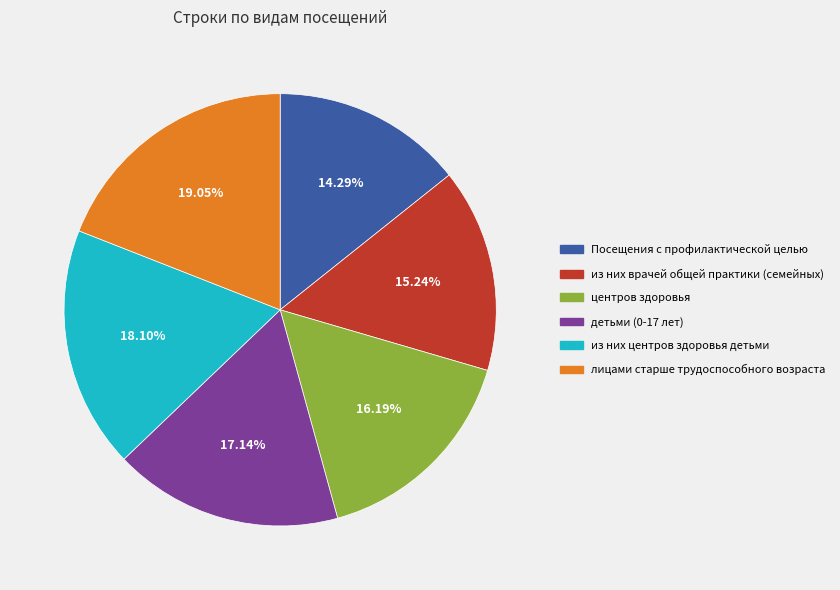

Which slice is the largest?

лицами старше трудоспособного возраста